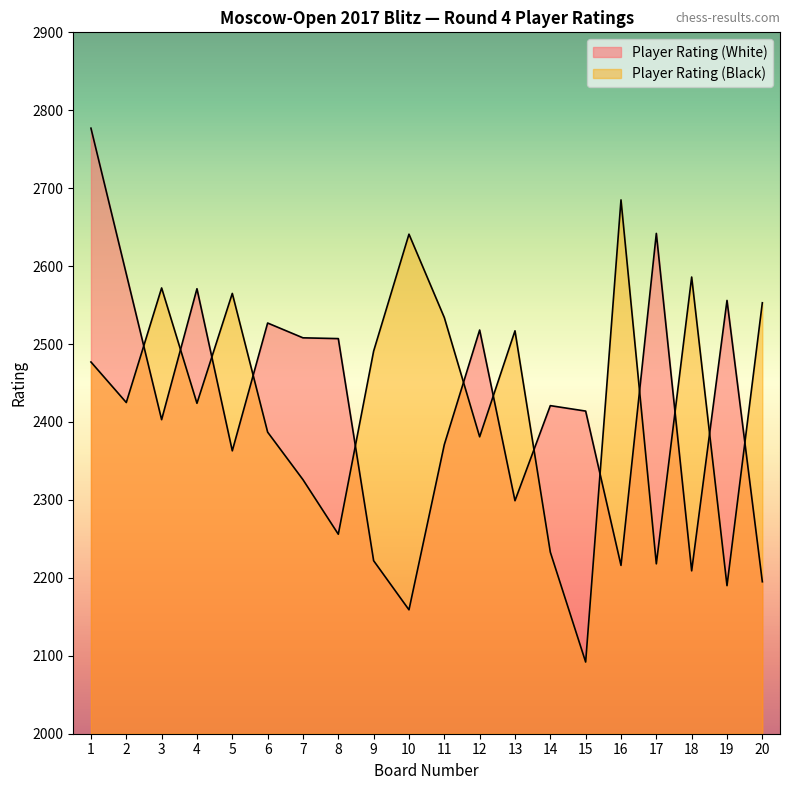

What is the difference between the highest and lowest values at 4?

147